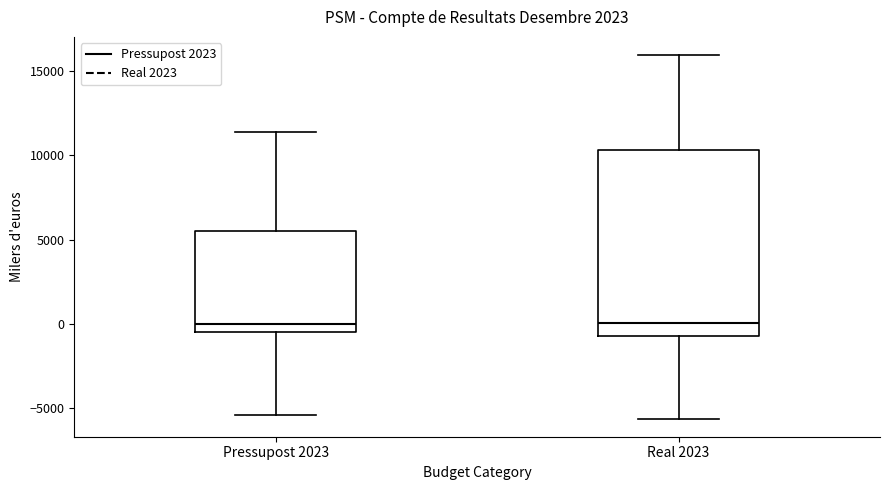

Where is the lower edge of the box for Pressupost 2023 on the y-axis? The values are not printed on the chart, so give them approximately, as read against the axis.

-500